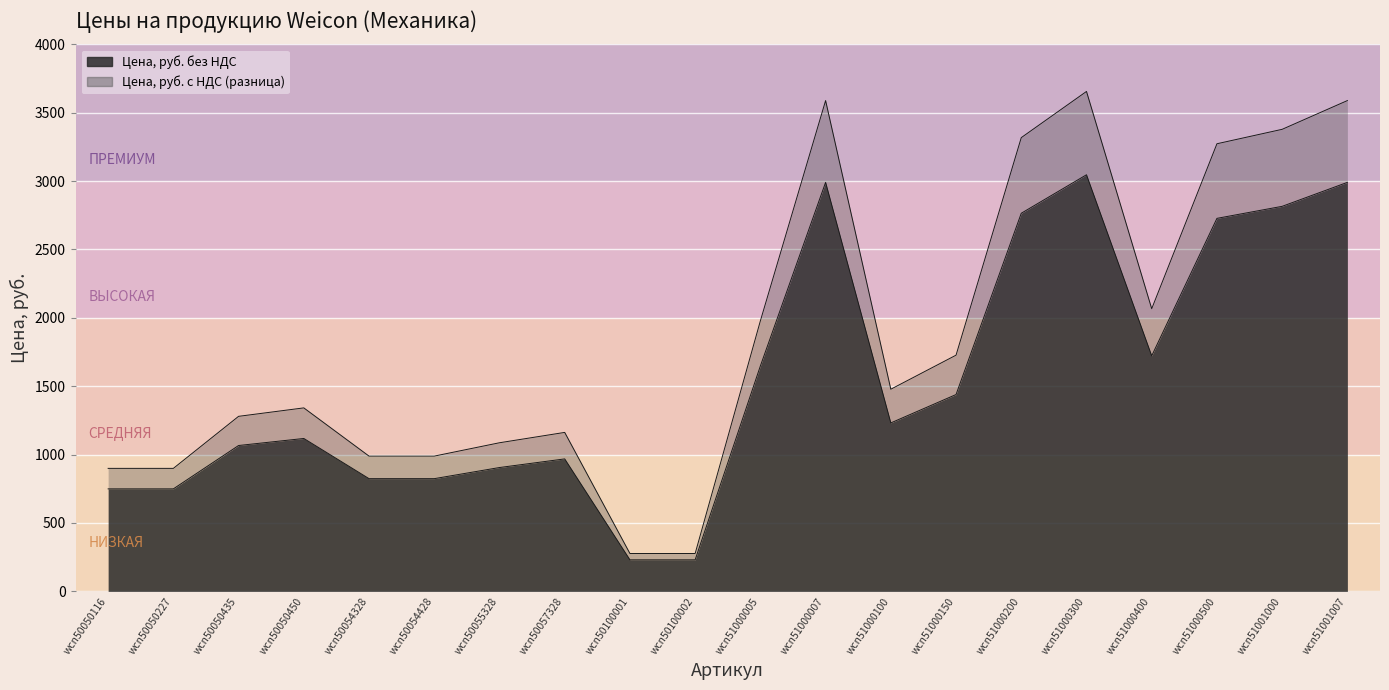

List the labels in order of Цена, руб. без НДС value, largest first.

wcn51000300, wcn51000007, wcn51001007, wcn51001000, wcn51000200, wcn51000500, wcn51000400, wcn51000005, wcn51000150, wcn51000100, wcn50050450, wcn50050435, wcn50057328, wcn50055328, wcn50054328, wcn50054428, wcn50050116, wcn50050227, wcn50100001, wcn50100002